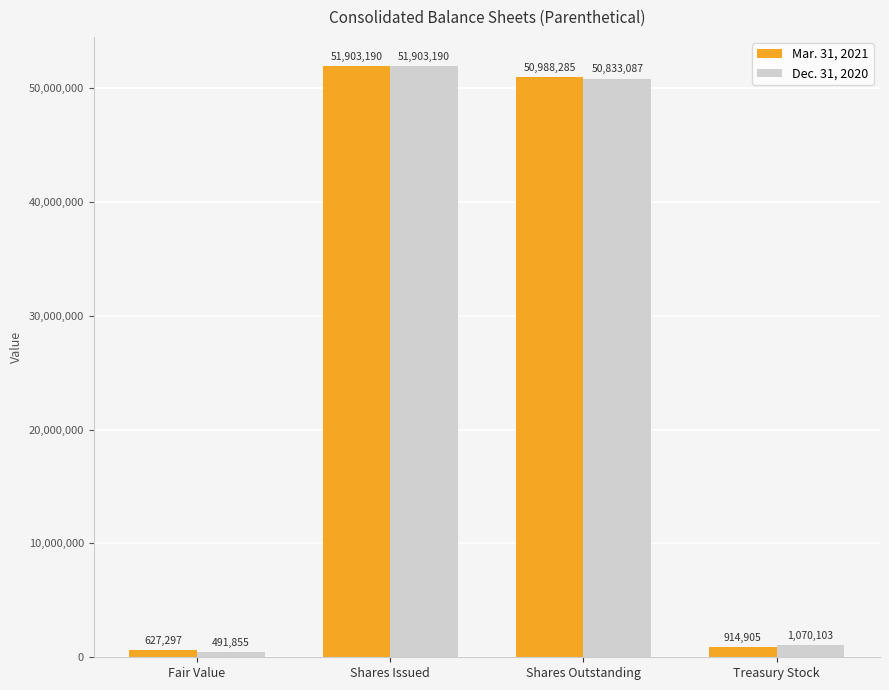

True or false: Dec. 31, 2020 has a value of 1070103 at Treasury Stock.

True